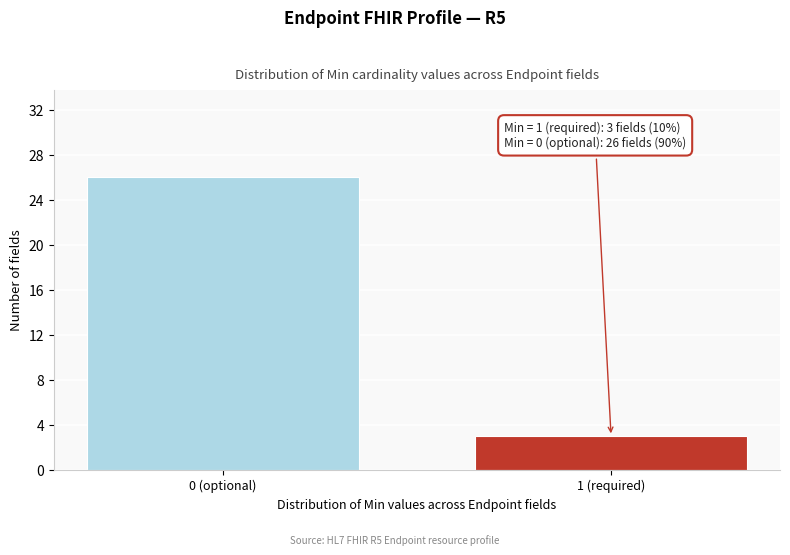

Reading left to right, transcribe all the data shown in this chart.

26	3